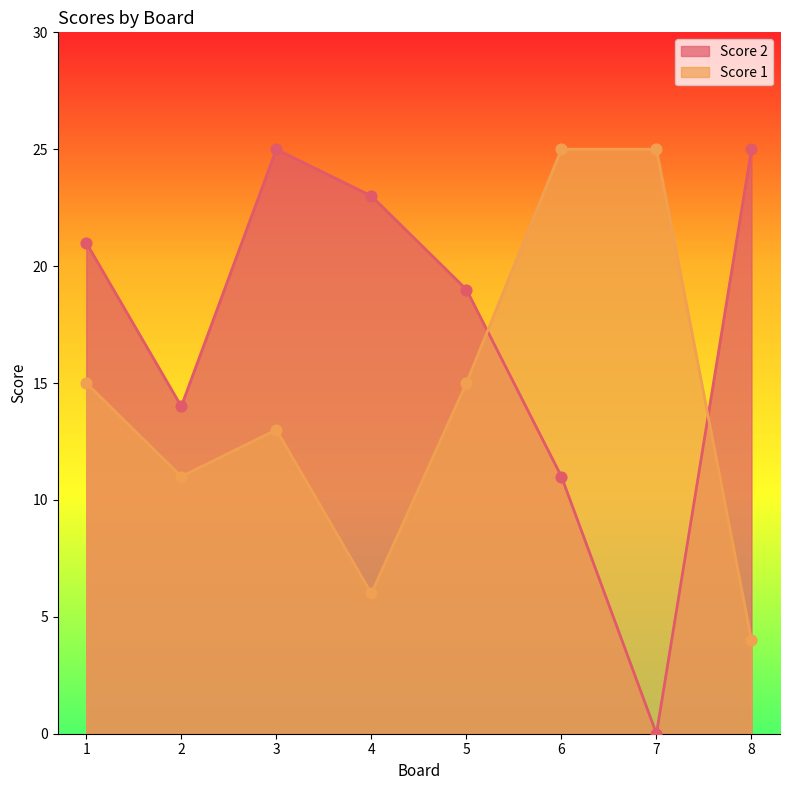

At which category is the sum across all series the highest?

3